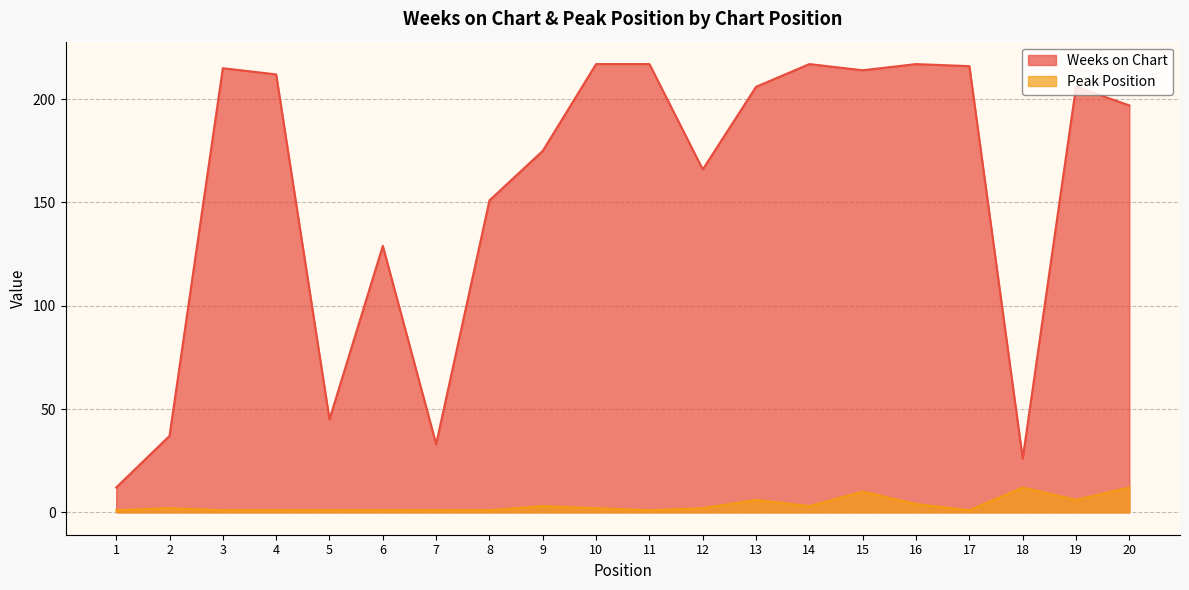

List the series in order of their overall mean, lowest first.

Peak Position, Weeks on Chart